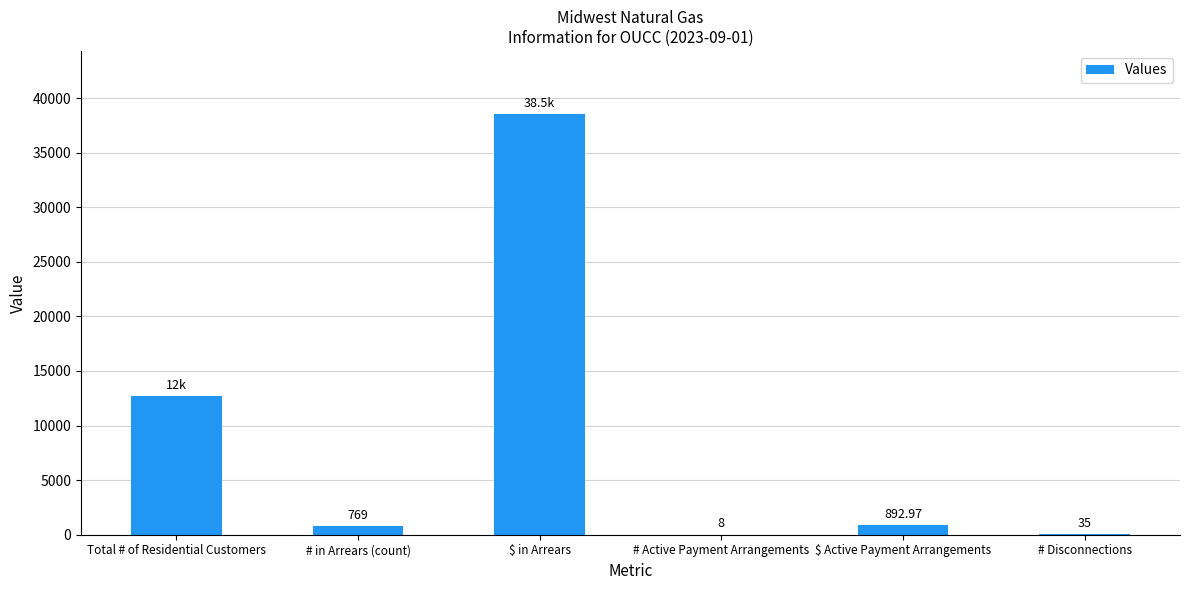

At which category does the chart reach its peak across all series?

$ in Arrears